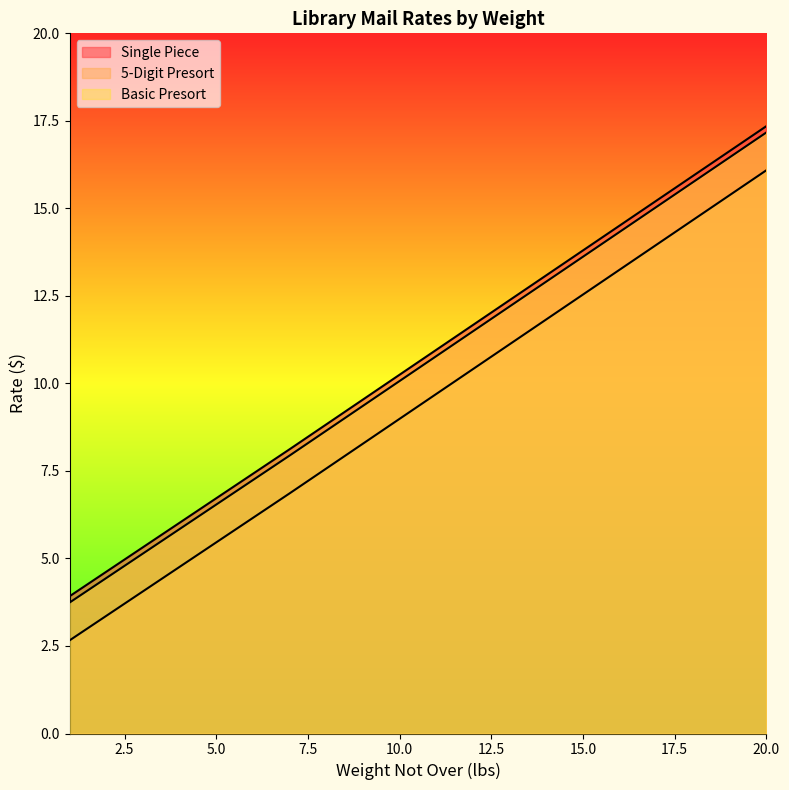

What is the smallest value displayed?

2.7